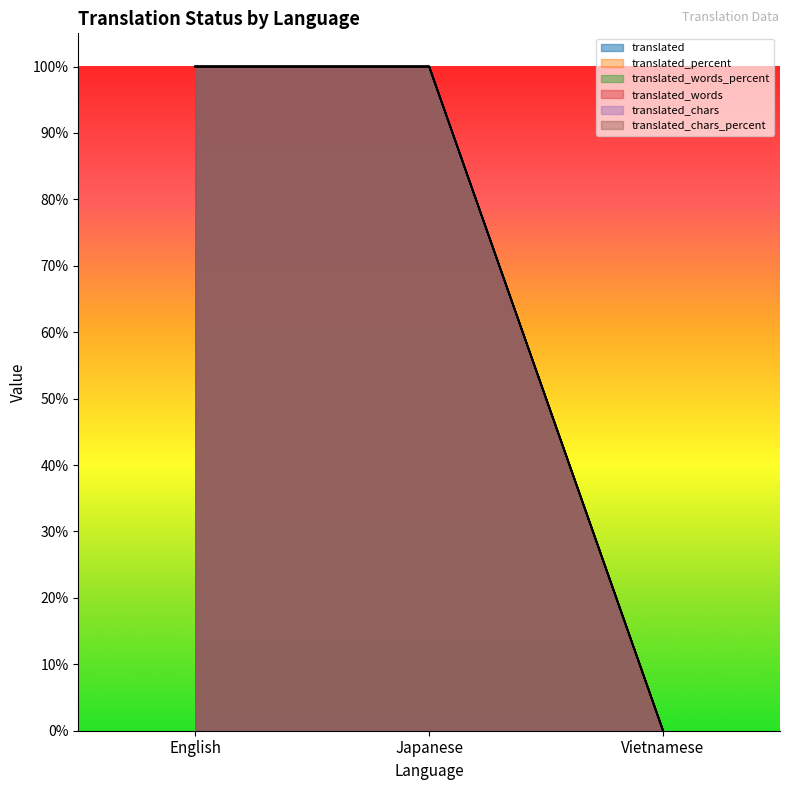

What are all the series names shown in the legend?

translated, translated_percent, translated_words_percent, translated_words, translated_chars, translated_chars_percent